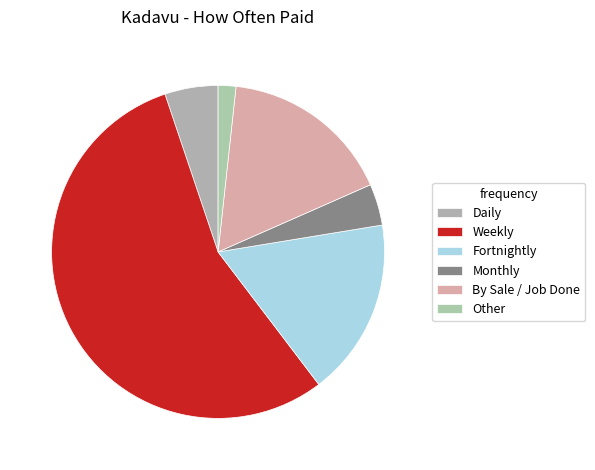

Count the number of slices in the pie.

6